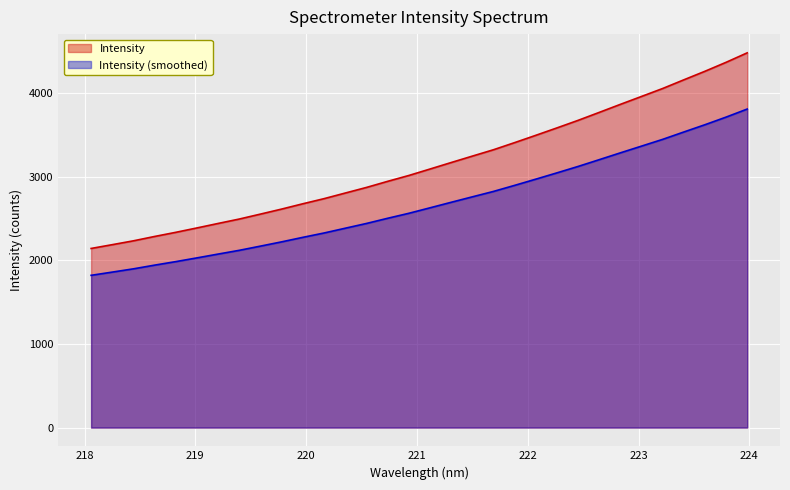

Where does the data first go above 3089?

221.1174